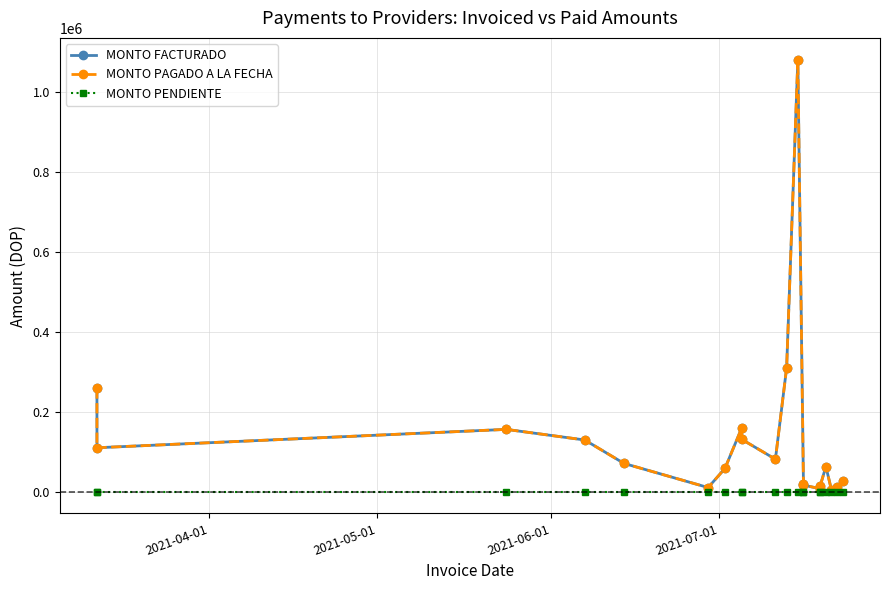

Which series has the largest total across all categories?

MONTO FACTURADO